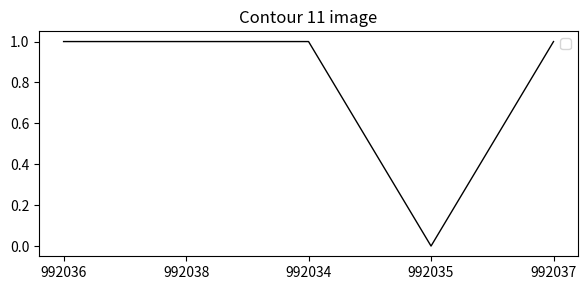

Is it true that the value at 992035 is 0?

True